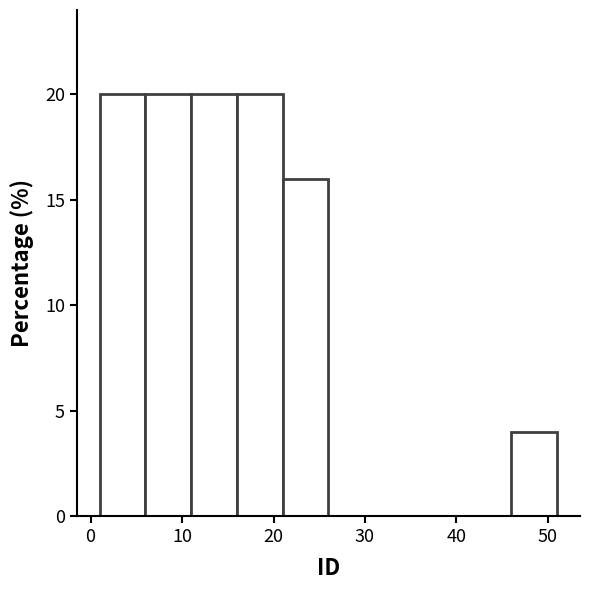

Reading left to right, transcribe this chart: for each bar, give the range it covers on the x-axis and its height. The values are not printed on the chart, so give them approximately, as read against the axis.

1 to 6: 20
6 to 11: 20
11 to 16: 20
16 to 21: 20
21 to 26: 16
26 to 31: 0
31 to 36: 0
36 to 41: 0
41 to 46: 0
46 to 51: 4